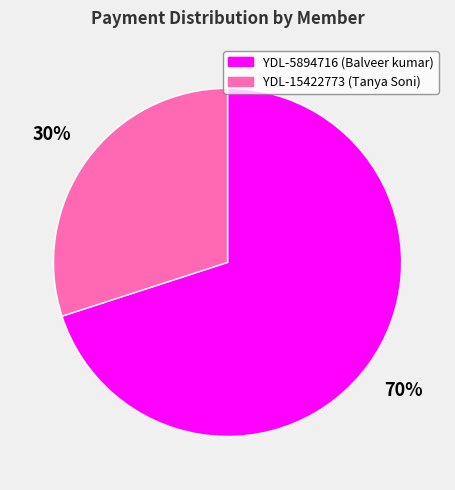

To the nearest percent, what is the average slice percentage?

50%